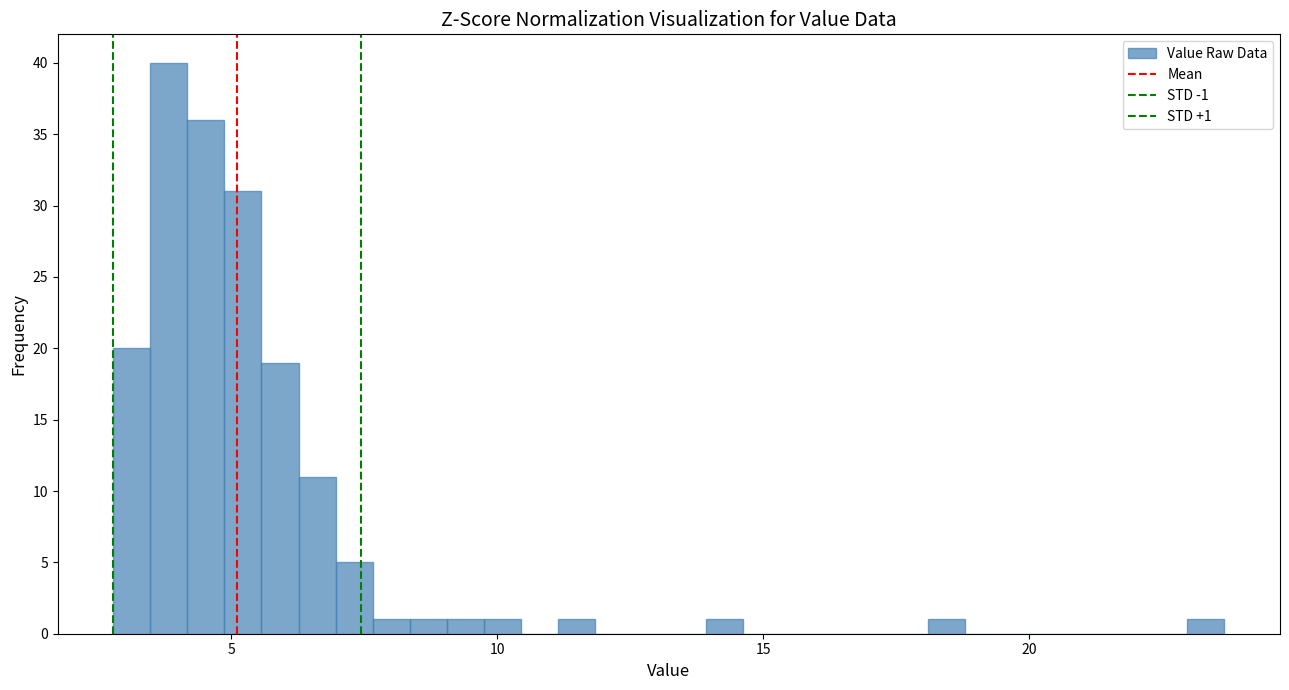

Around what value on the x-axis is the tallest bar? Give the approximate position of its centre, as read against the axis.

4.0